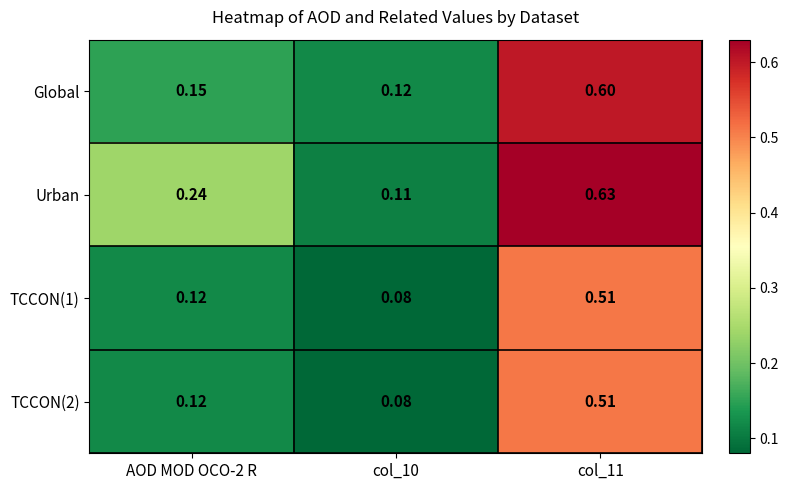

Which series has the largest range (max minus min)?

Urban